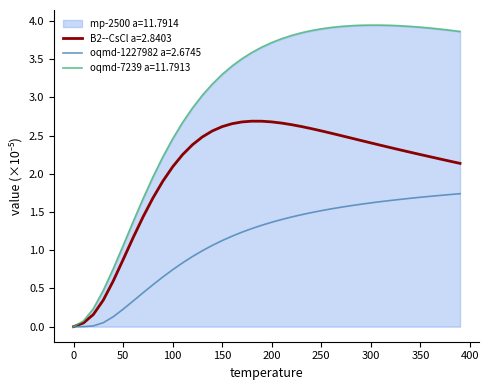

At which label does B2--CsCl a=2.8403 reach its peak?

180